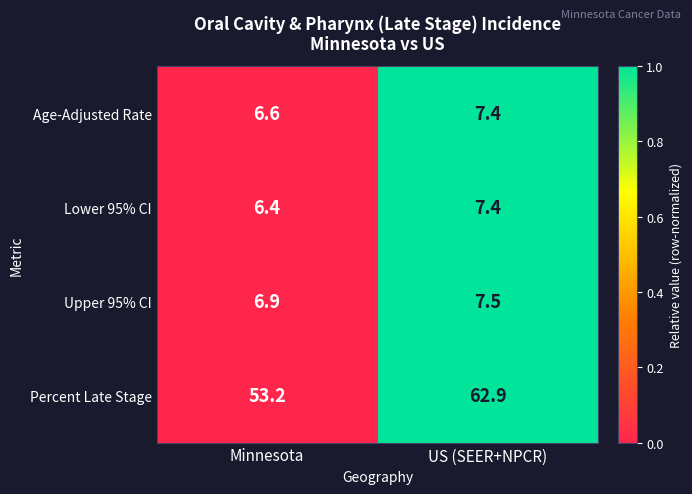

The value of Upper 95% CI at US (SEER+NPCR) is 5.0. True or false?

False